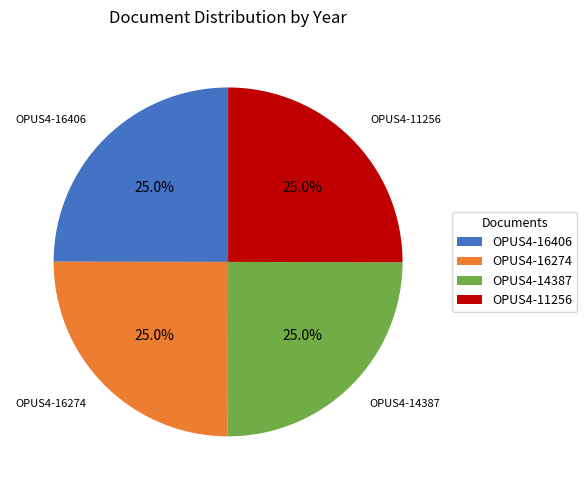

Is there any slice that represents more than half of the pie?

No